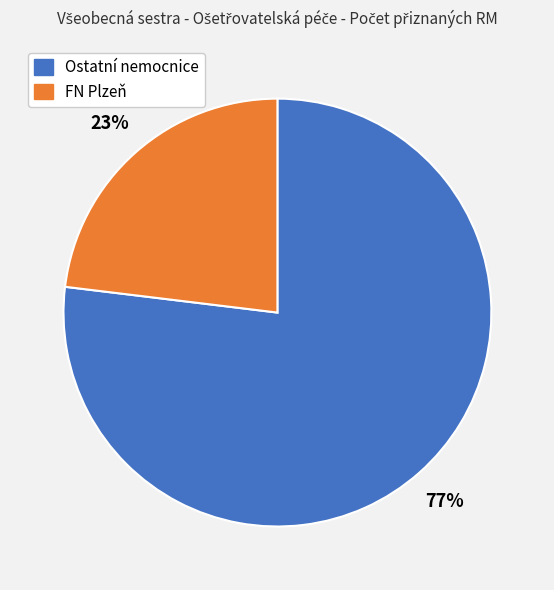

Is there a majority slice in this chart?

Yes